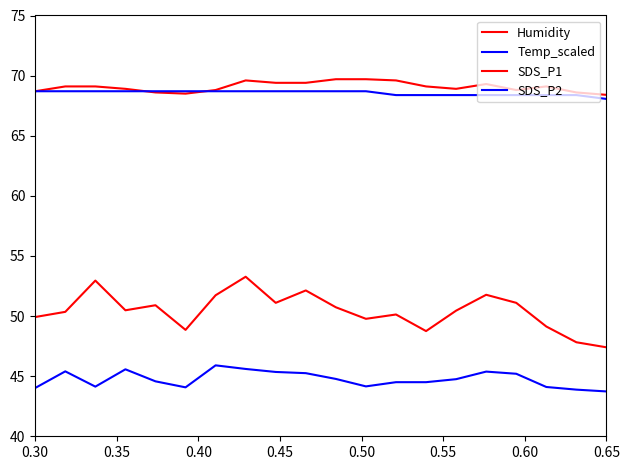

Does the chart display data point markers on the line(s)?

No